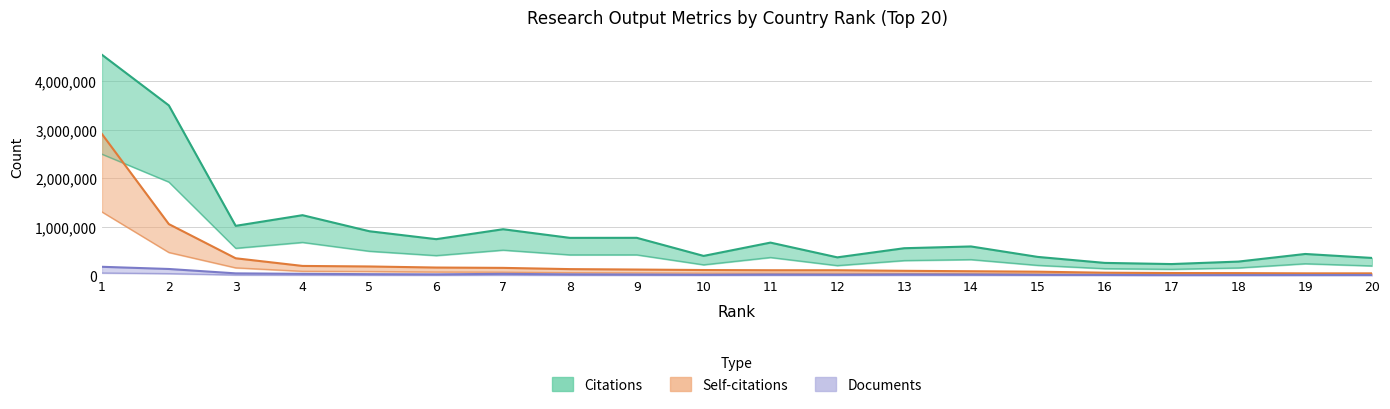

True or false: Citations and Self-citations cross at least once.

False